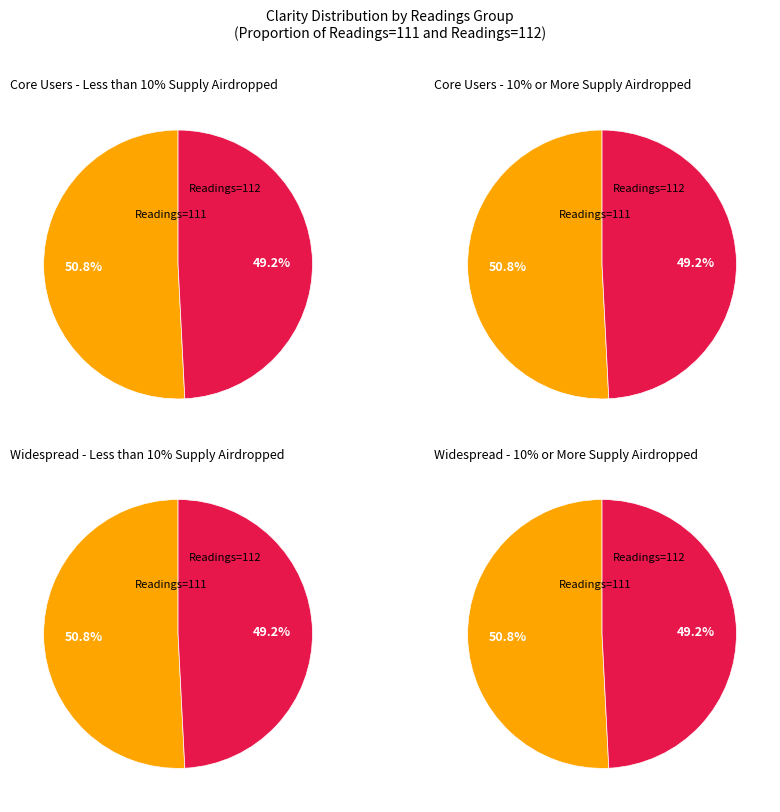

How many slices are in this pie chart?

2